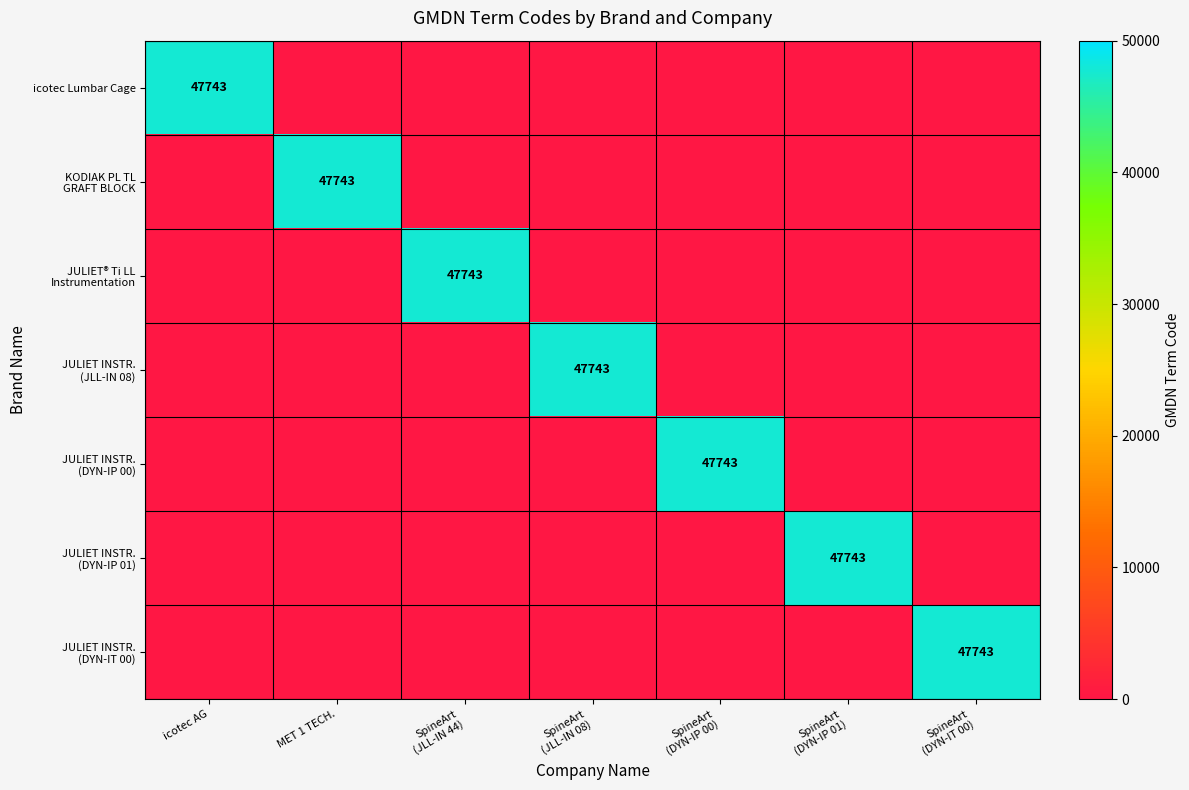

At how many categories does at least one series exceed 26194?

7